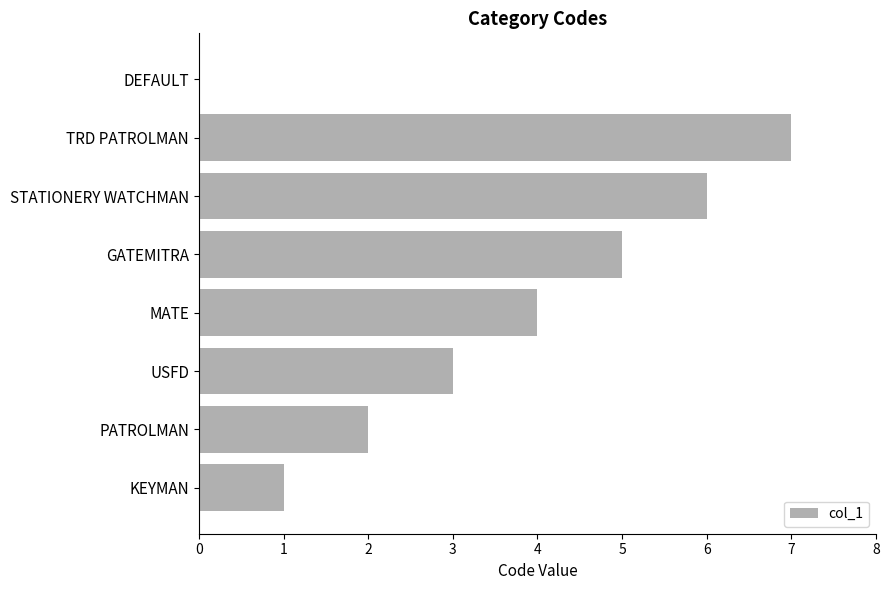

Which has a higher value, DEFAULT or STATIONERY WATCHMAN?

STATIONERY WATCHMAN